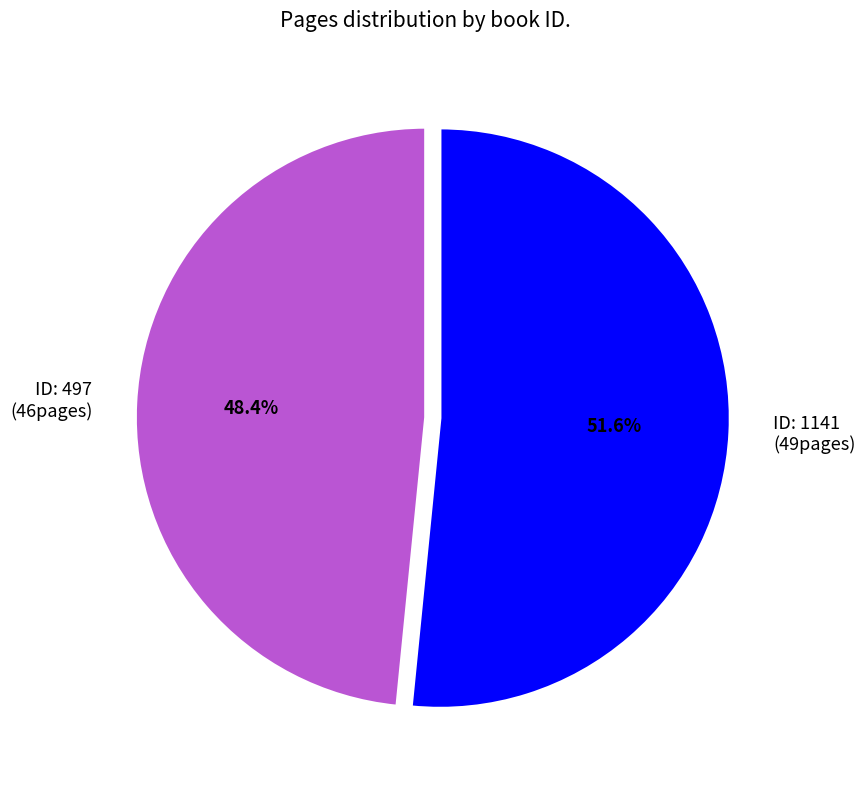

What is the ratio of the value at ID: 497 (46pages) to the value at ID: 1141 (49pages)?

0.9